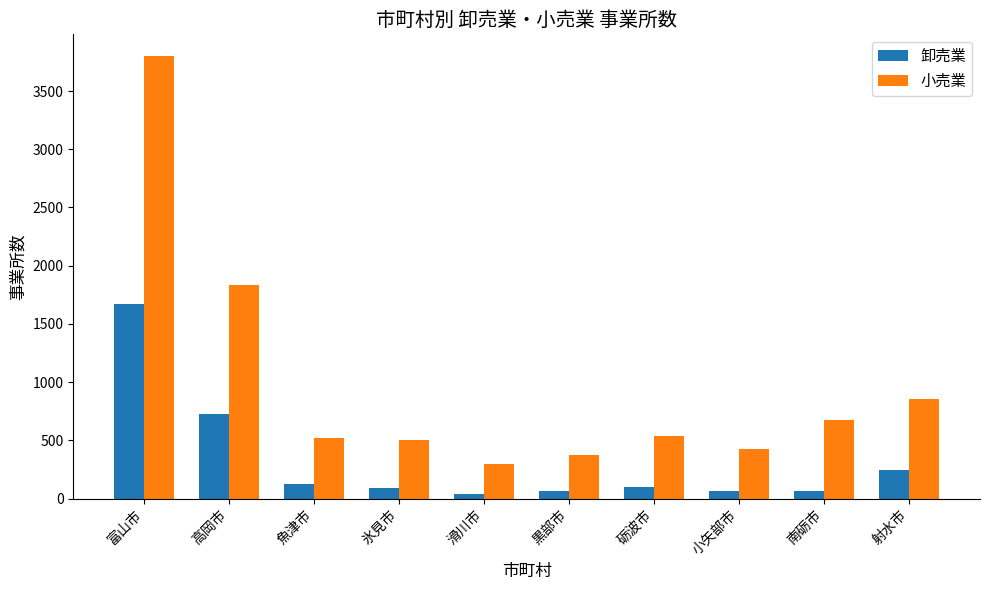

How many categories are shown in the chart?

10